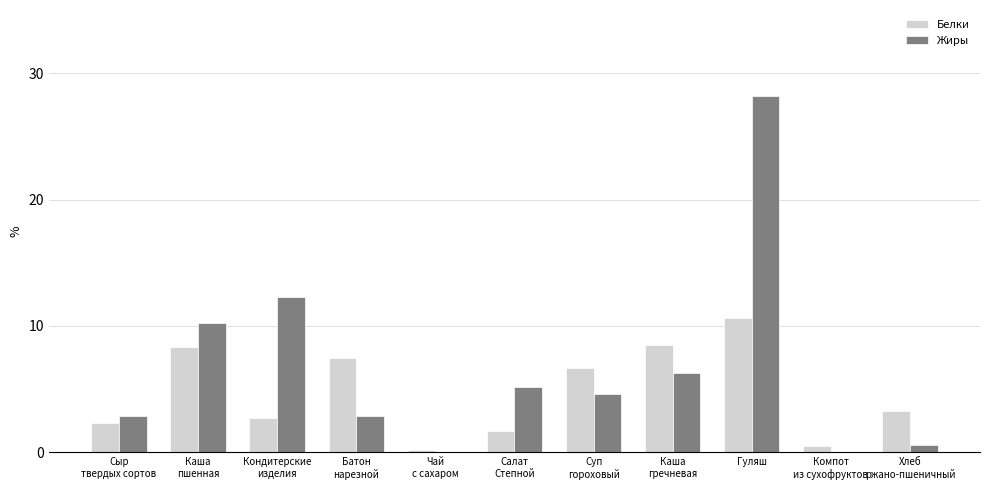

Reading left to right, extract all data points from this chart.

Белки: 2.3	8.3	2.7	7.5	0.2	1.7	6.7	8.5	10.6	0.5	3.3
Жиры: 2.9	10.2	12.3	2.9	0.0	5.2	4.6	6.3	28.2	0.0	0.6